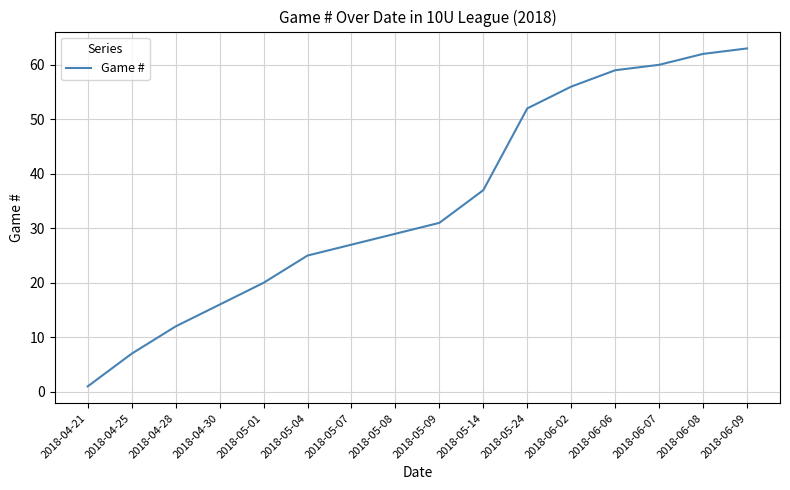

Rank the categories by value from highest to lowest.

2018-06-09, 2018-06-08, 2018-06-07, 2018-06-06, 2018-06-02, 2018-05-24, 2018-05-14, 2018-05-09, 2018-05-08, 2018-05-07, 2018-05-04, 2018-05-01, 2018-04-30, 2018-04-28, 2018-04-25, 2018-04-21